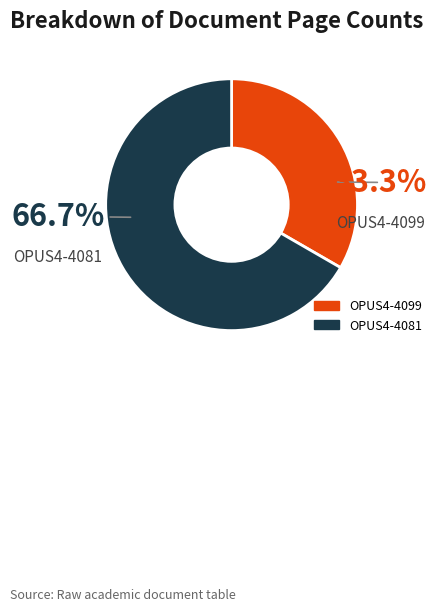

Is there any slice that represents more than half of the pie?

Yes